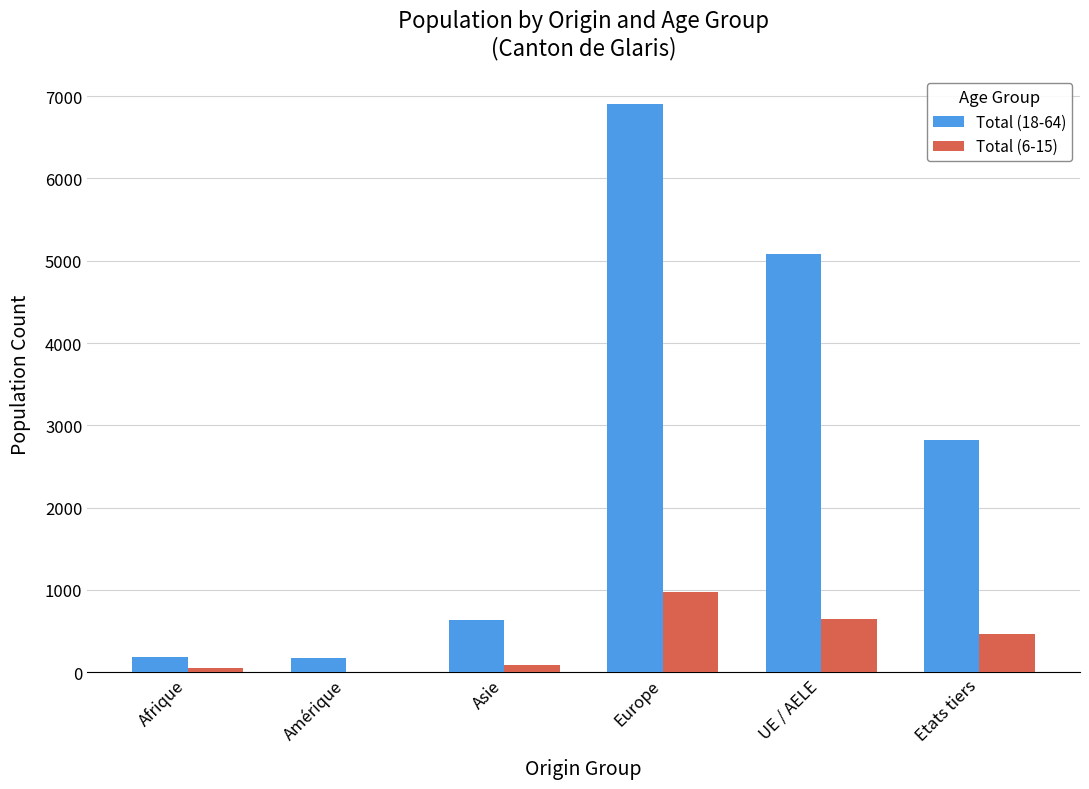

What is the sum of the Total (18-64) values at Asie and Amérique?

804